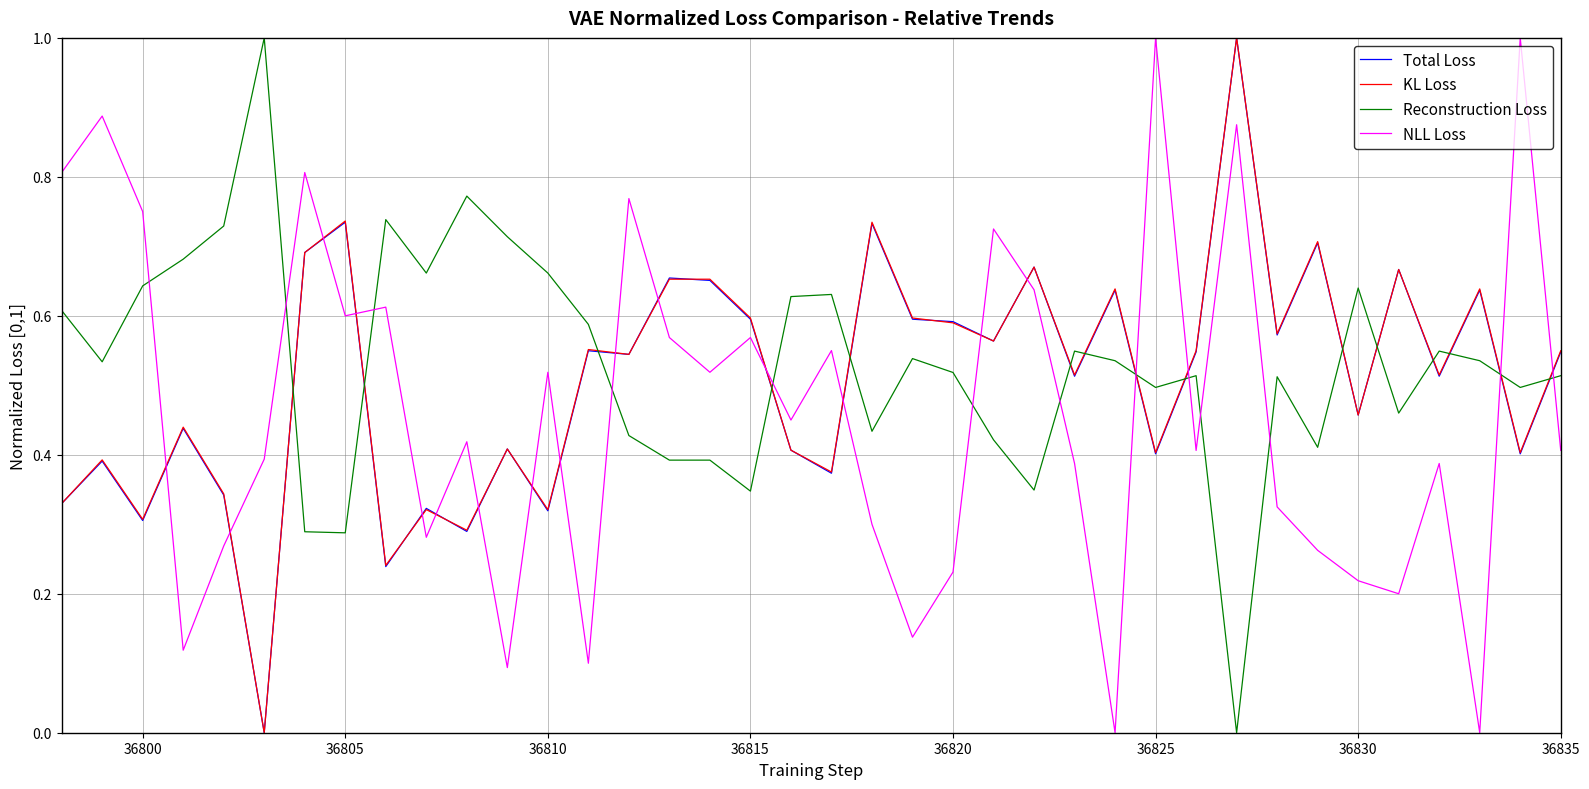

What is the maximum value for NLL Loss?

1.0